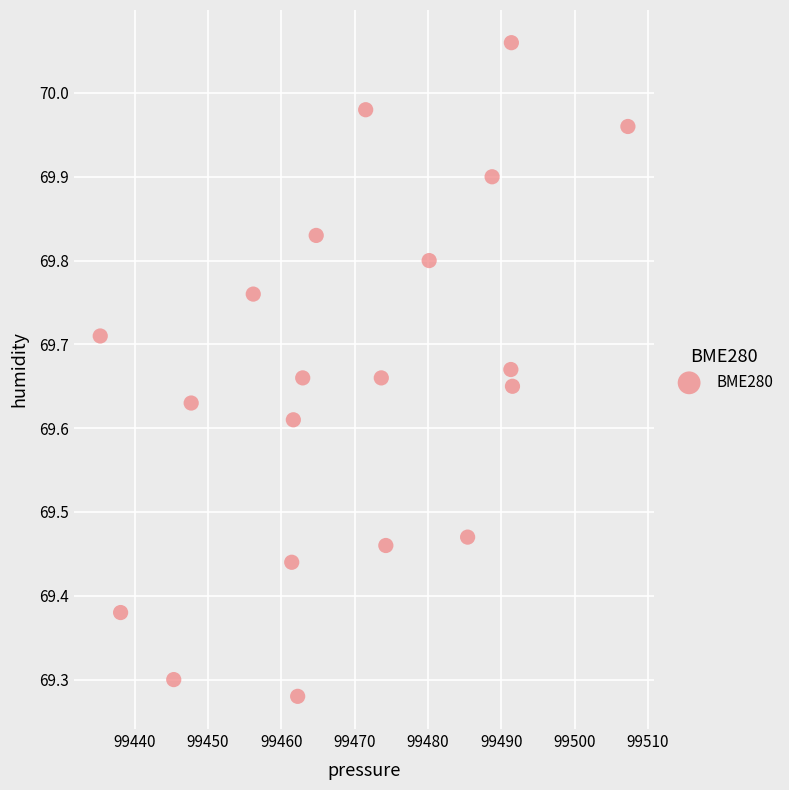

What is the range of Y values (max minus min)?

0.8